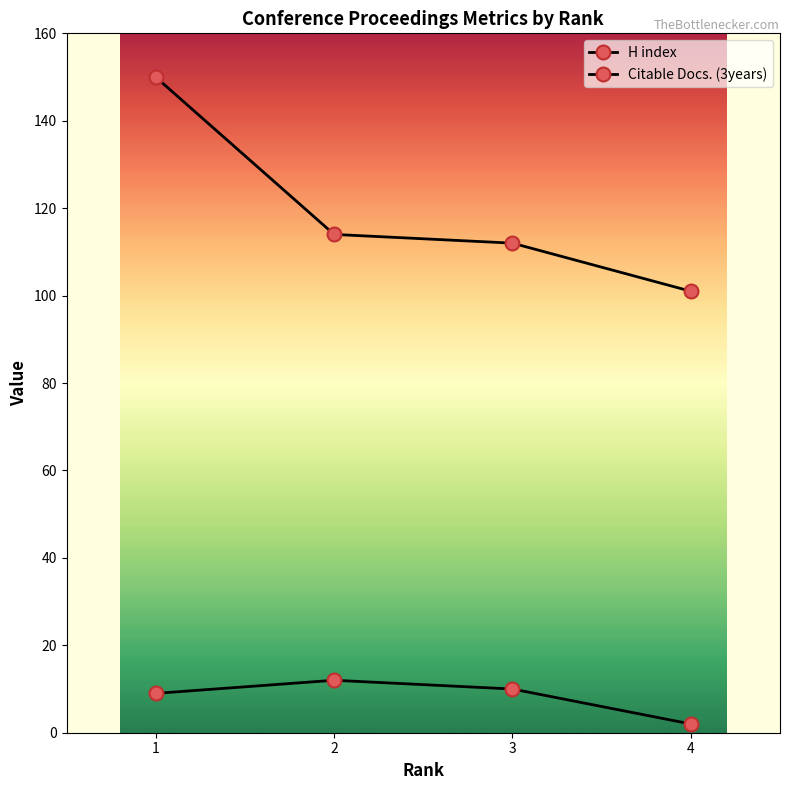

What is the difference between the maximum and second lowest values in the H index series?

38